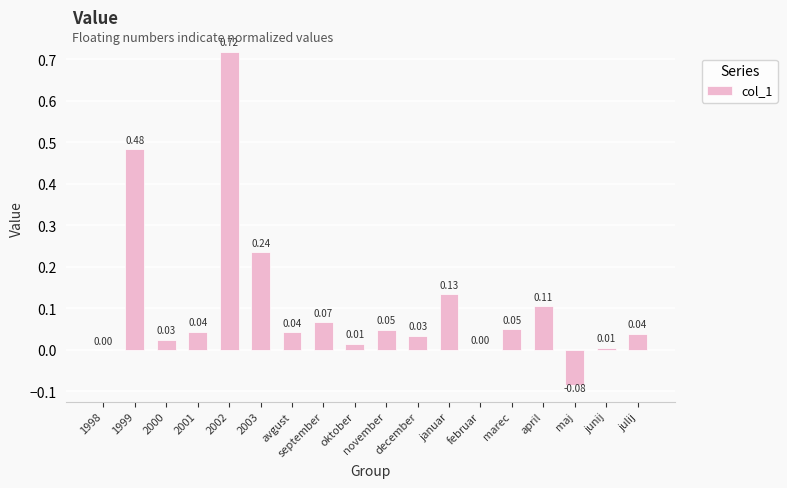

Between 1998 and januar, which is larger?

januar